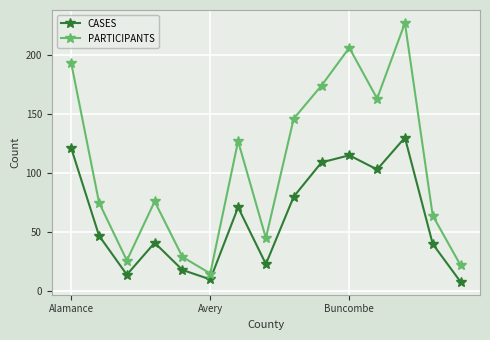

What are all the series names shown in the legend?

CASES, PARTICIPANTS